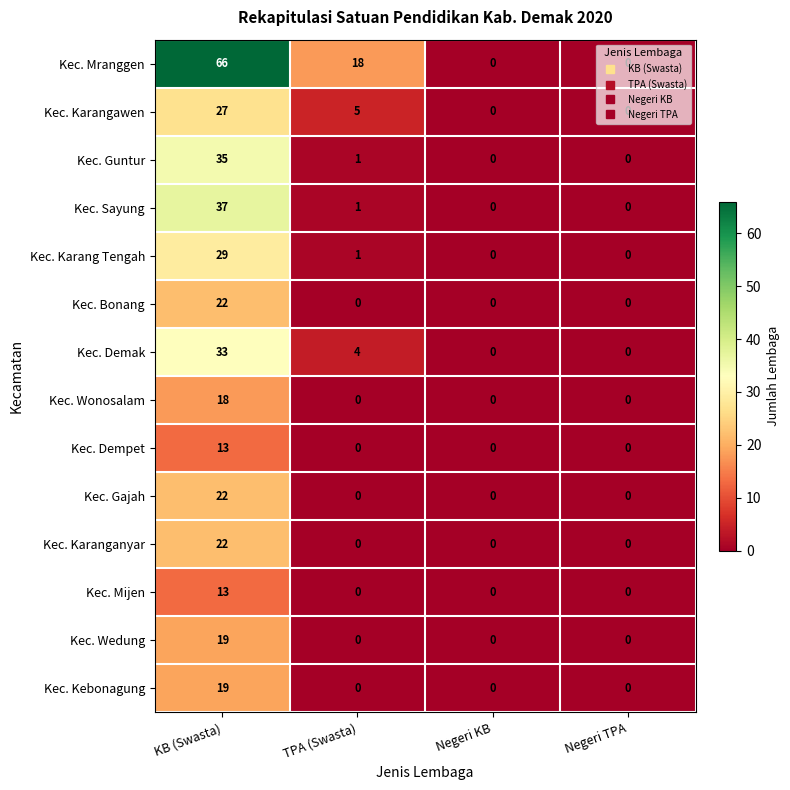

Is it true that Kec. Karanganyar equals 22 at KB (Swasta)?

True